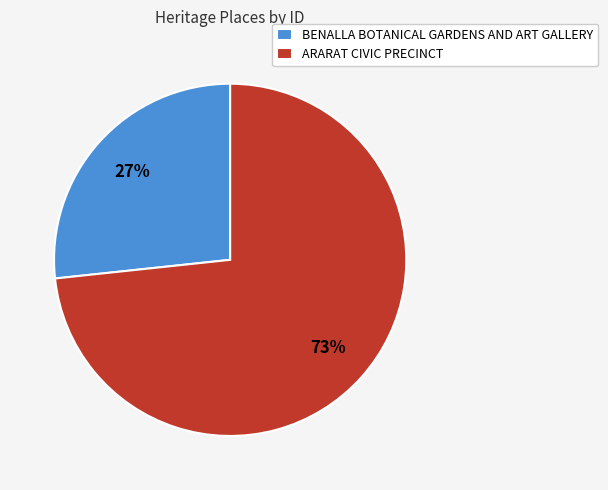

How many slices are in this pie chart?

2